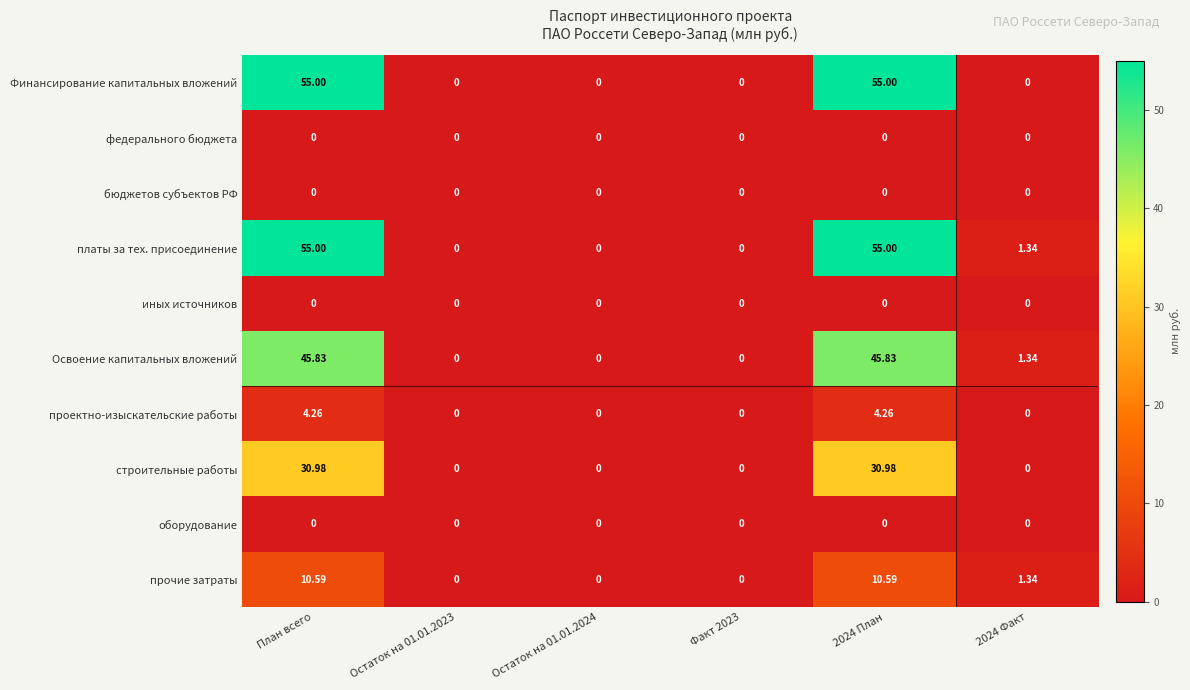

Between План всего and 2024 Факт, which series saw the biggest shift?

Финансирование капитальных вложений